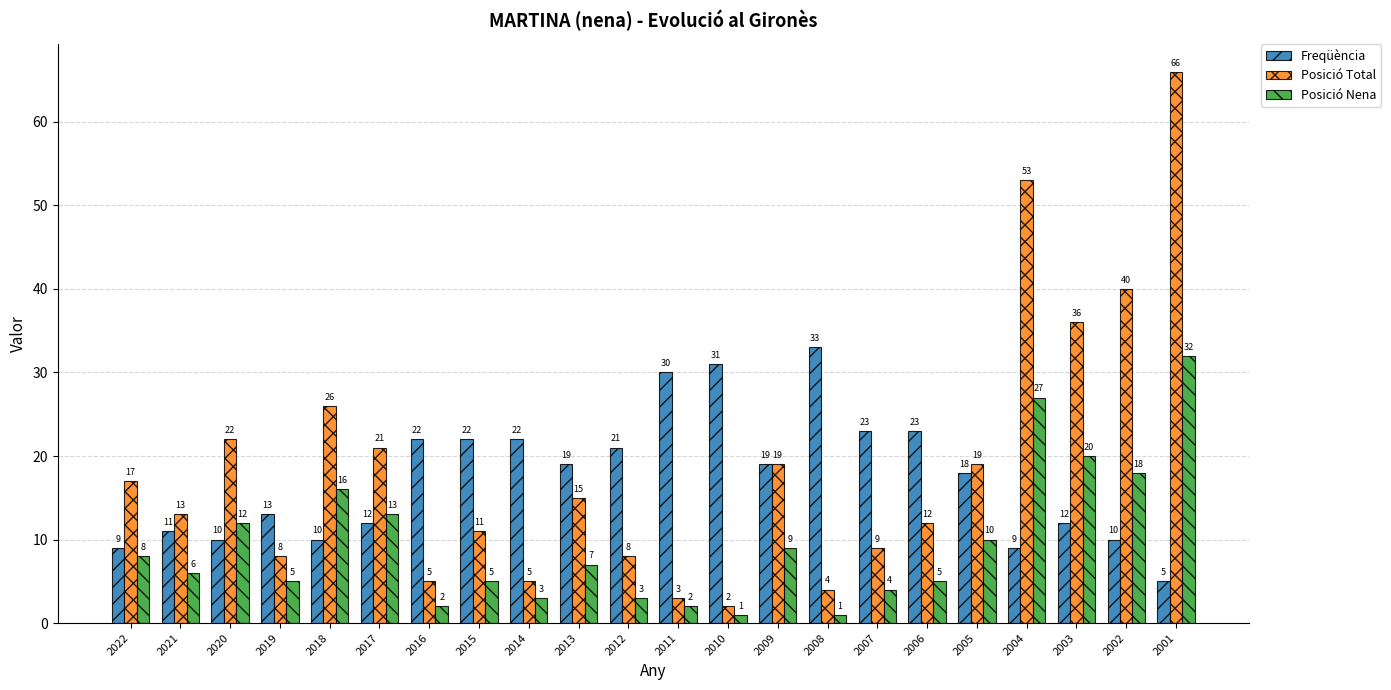

What is the total value across all series at 2018?

52